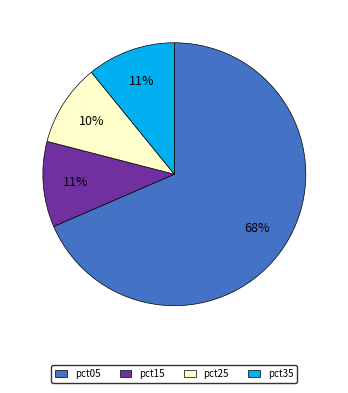

Is it true that pct15 is 22% of the pie?

False